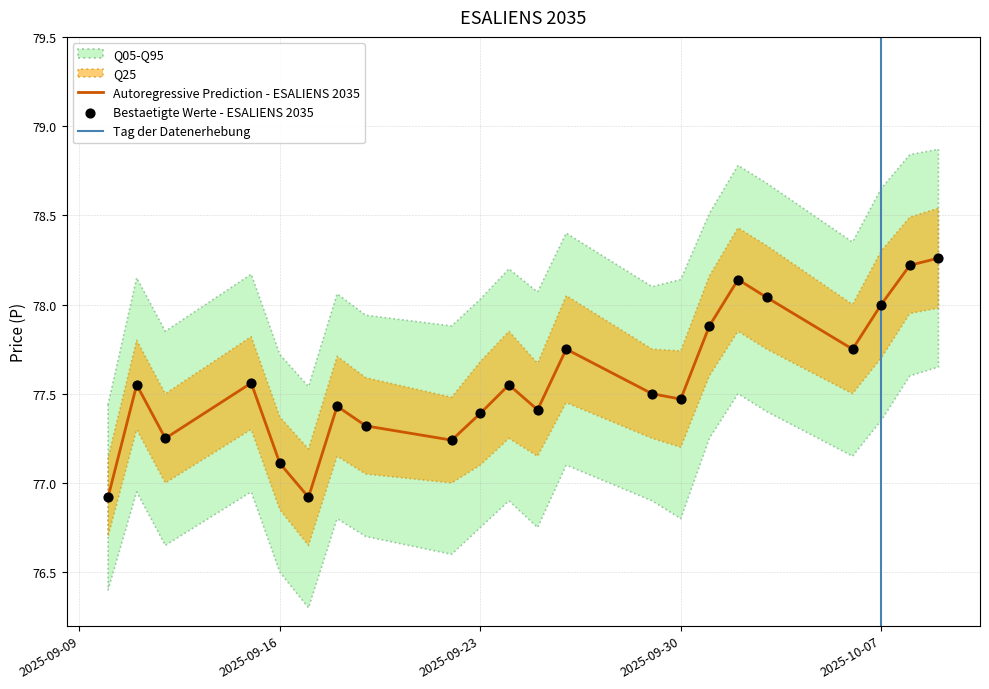

What is the lowest value of the Autoregressive Prediction - ESALIENS 2035 series?

76.9